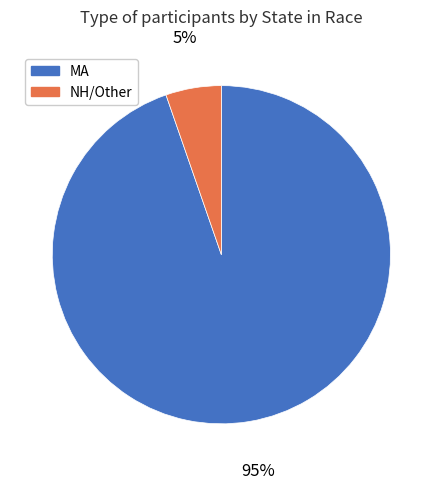

What percentage is the MA slice, to the nearest percent?

95%